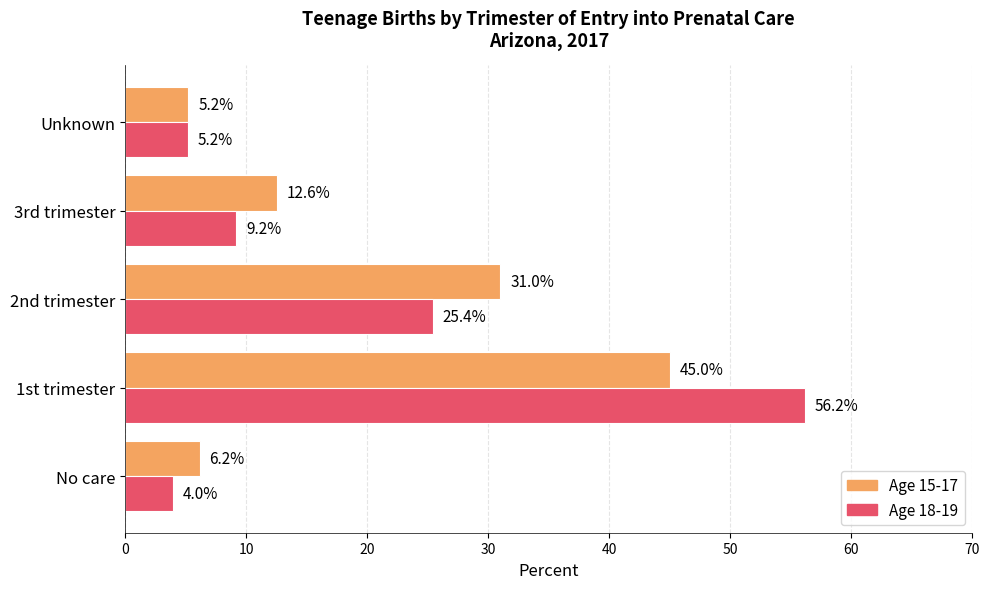

What is the greatest value displayed?

56.2